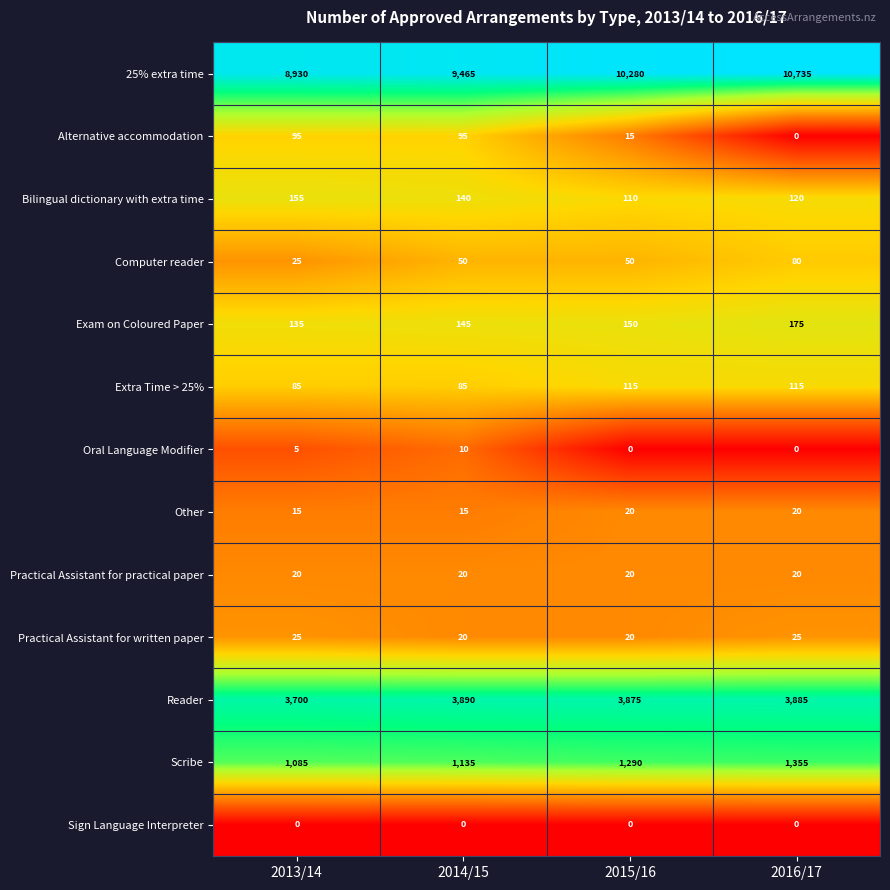

Is the value of Oral Language Modifier at 2014/15 greater than the value of Reader at 2014/15?

No